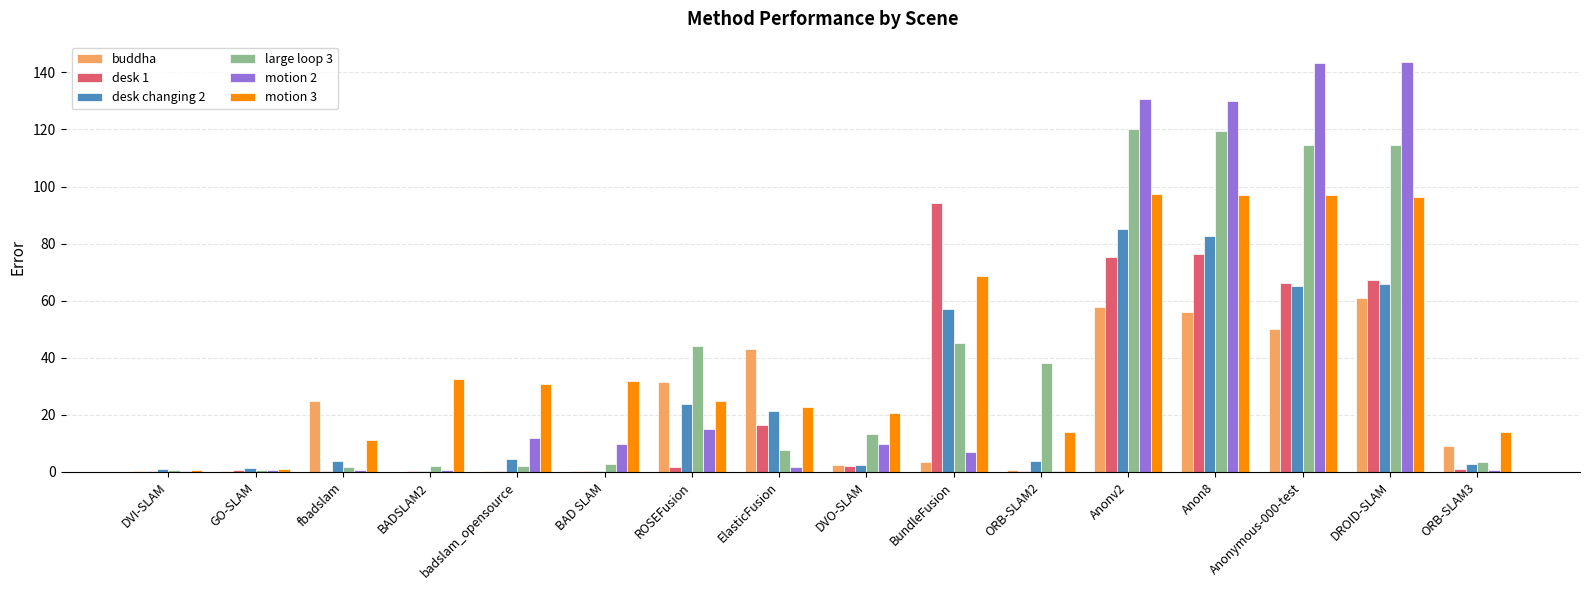

Is it true that buddha equals 56.1 at Anon8?

True